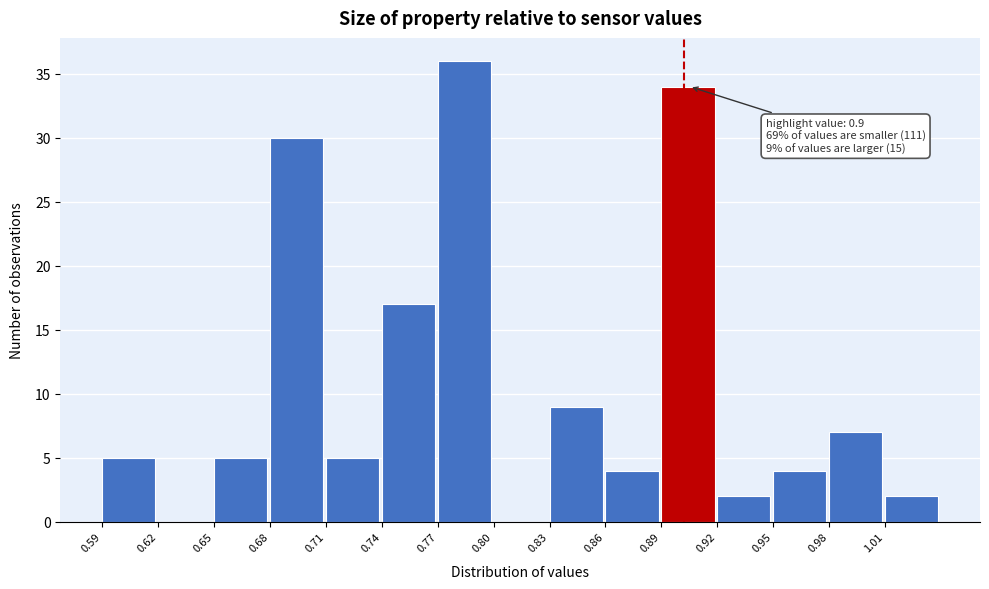

Reading left to right, transcribe all the data shown in this chart.

0.59=5	0.62=0	0.65=5	0.68=30	0.71=5	0.74=17	0.77=36	0.80=0	0.83=9	0.86=4	0.89=34	0.92=2	0.95=4	0.98=7	1.01=2